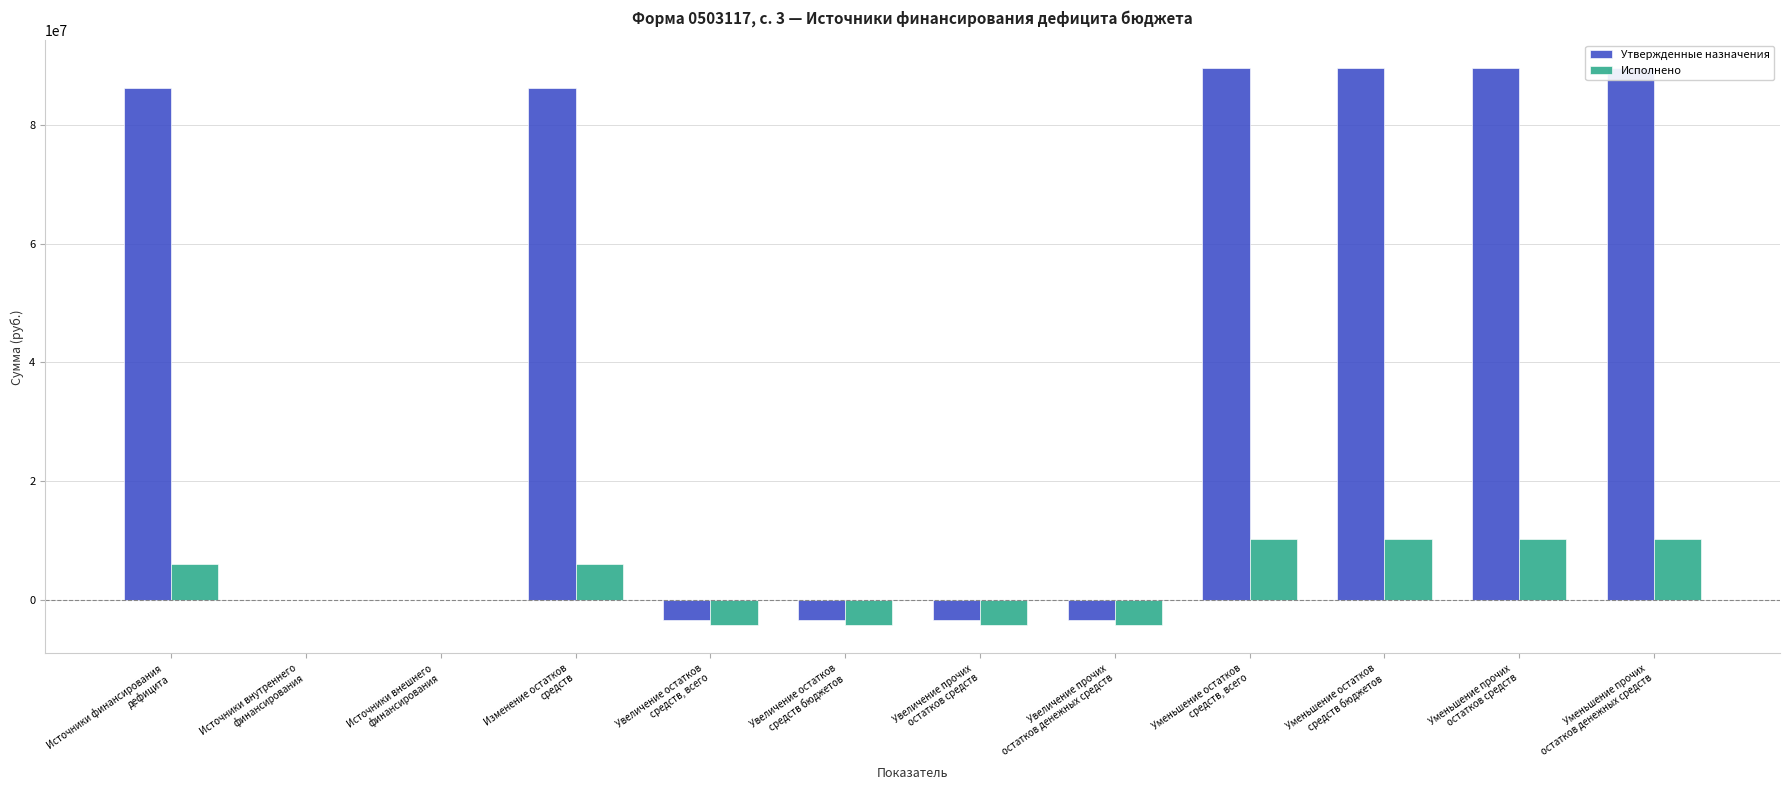

At how many categories does at least one series exceed 64704953?

6